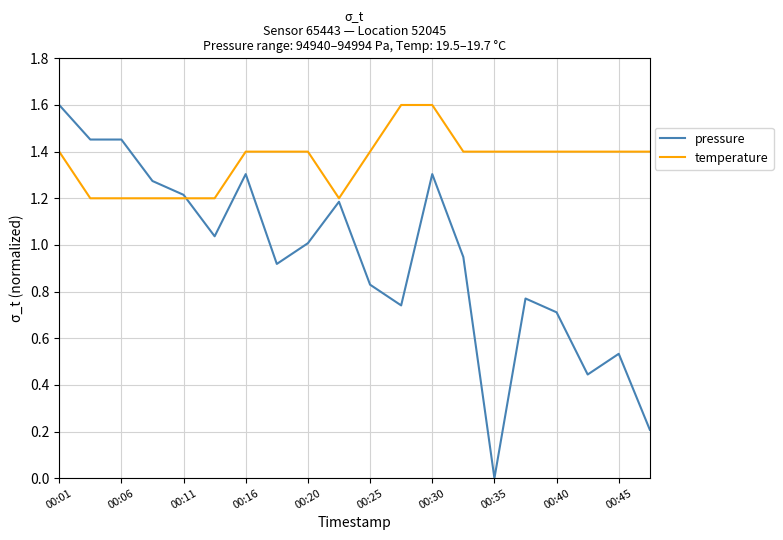

Rank the series by their average value, from highest to lowest.

temperature, pressure